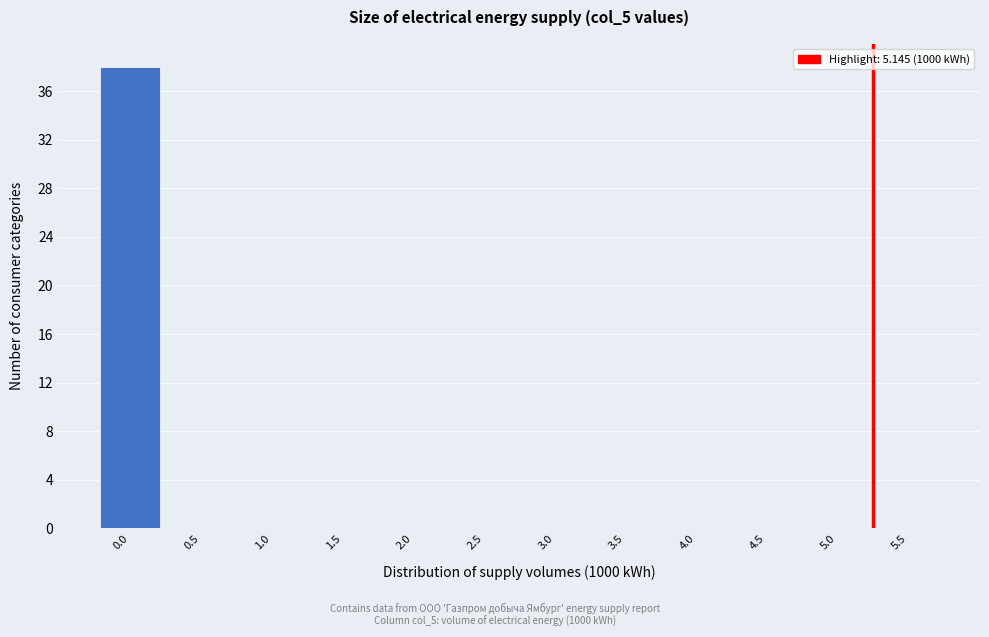

Reading right to left, extract all data points from this chart.

5.5=0	5.0=3	4.5=0	4.0=0	3.5=0	3.0=0	2.5=0	2.0=0	1.5=0	1.0=0	0.5=0	0.0=38